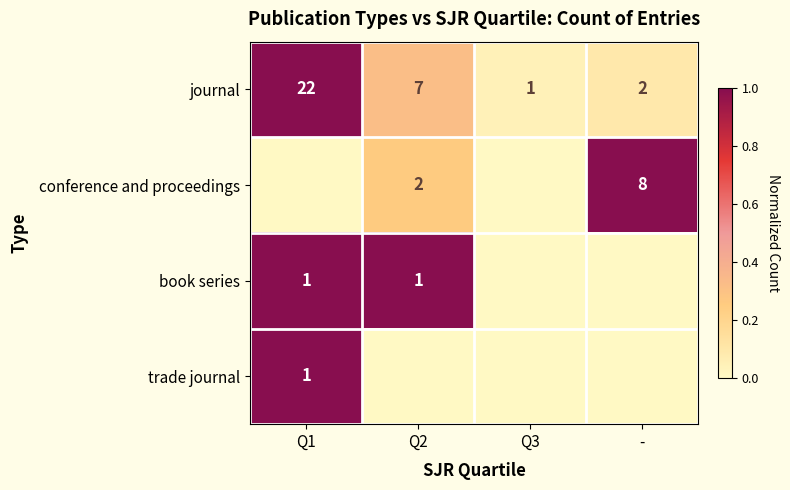

Rank the categories by journal value from lowest to highest.

Q3, -, Q2, Q1